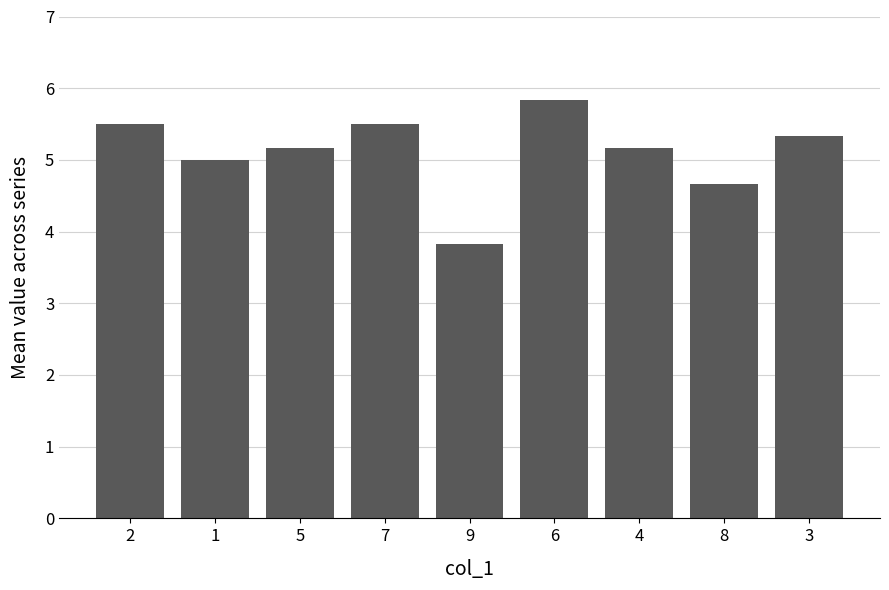

Where does the data first go above 5?

2